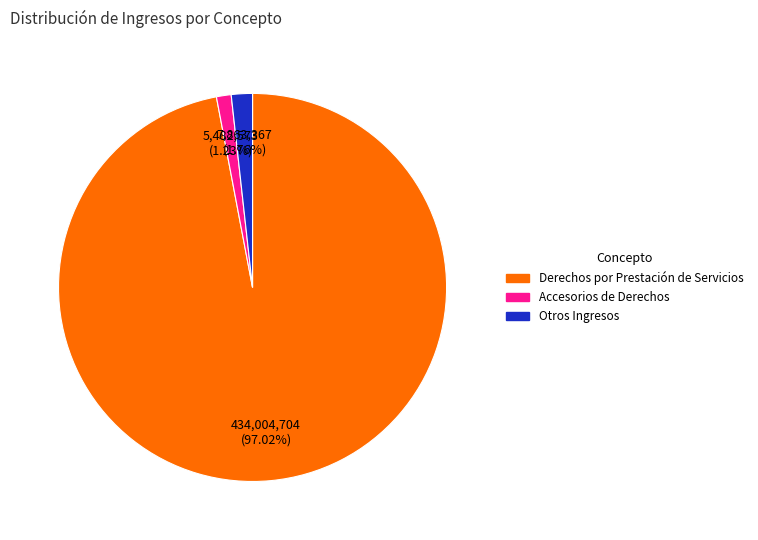

Count the number of slices in the pie.

3